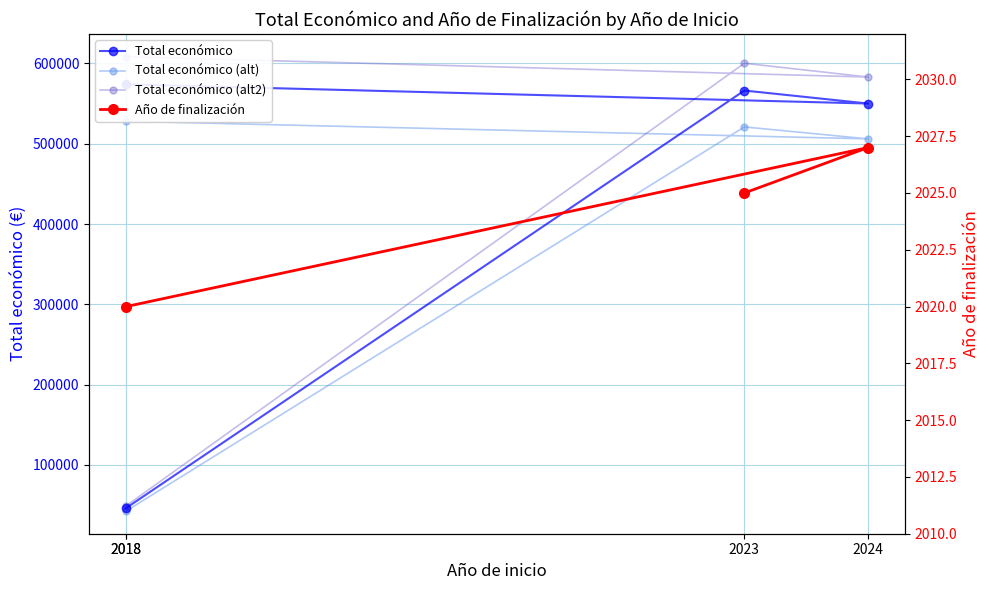

What is the value of the Año de finalización point at the 3rd from the left?

2027.0